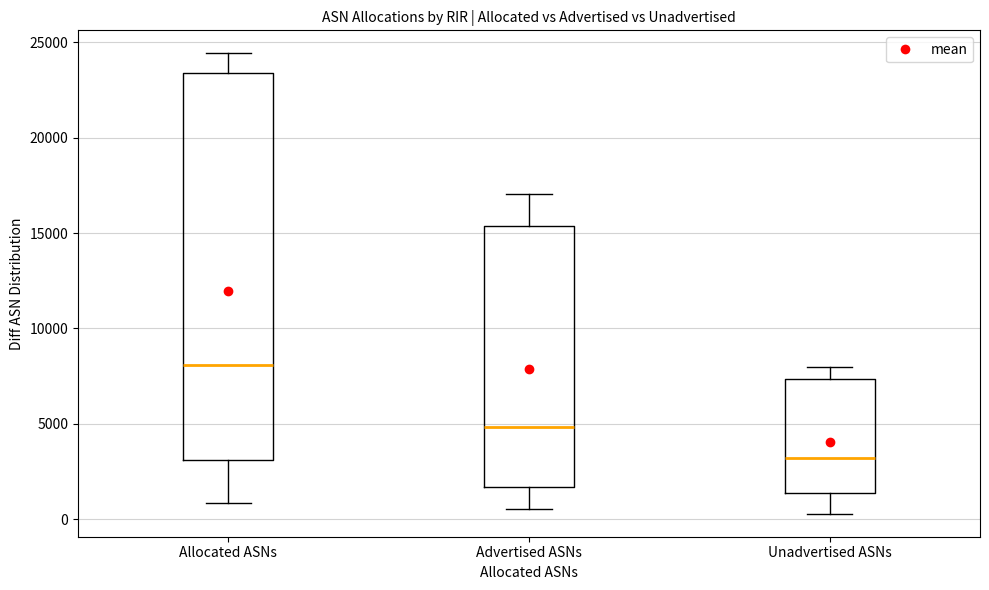

Comparing the boxes themselves (not the whiskers), which one is the tallest?

Allocated ASNs